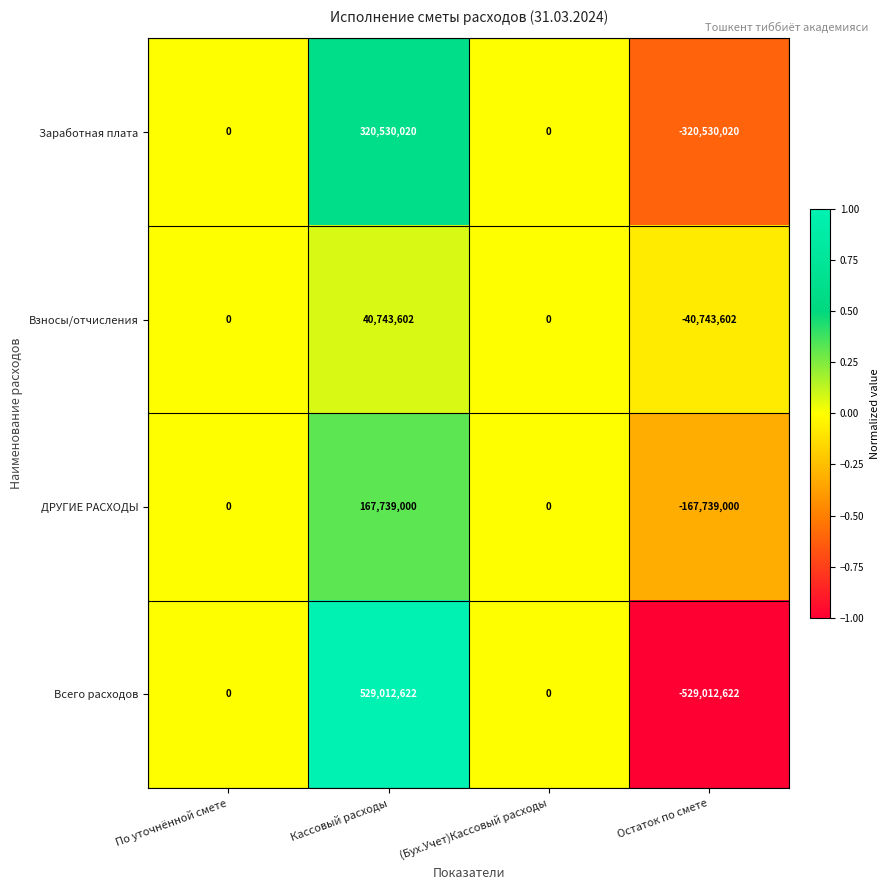

Between По уточнённой смете and Кассовый расходы, which series saw the biggest shift?

Всего расходов